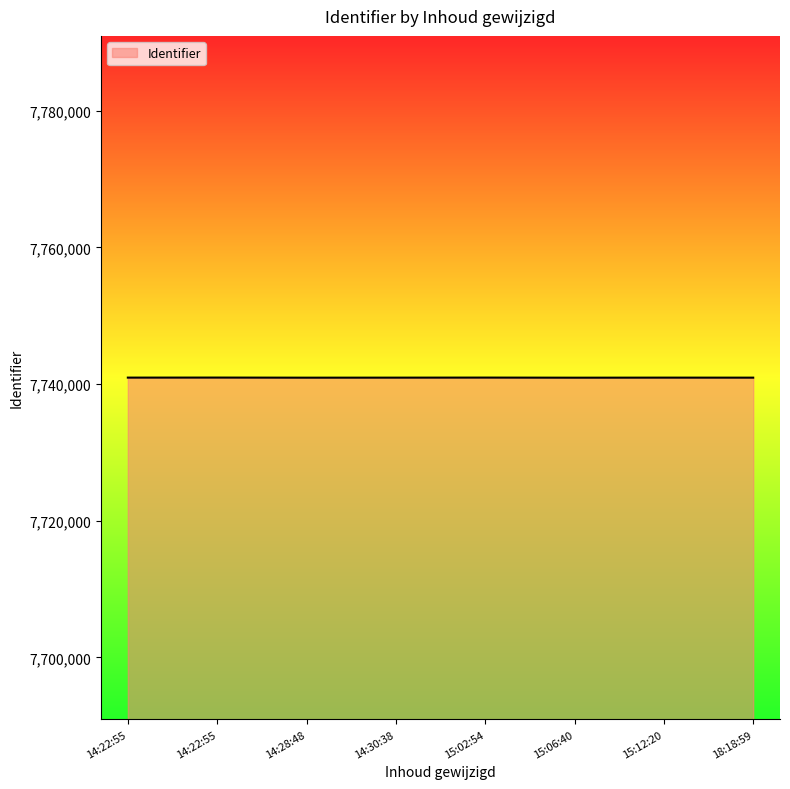

What is the maximum value shown in the chart?

7740946